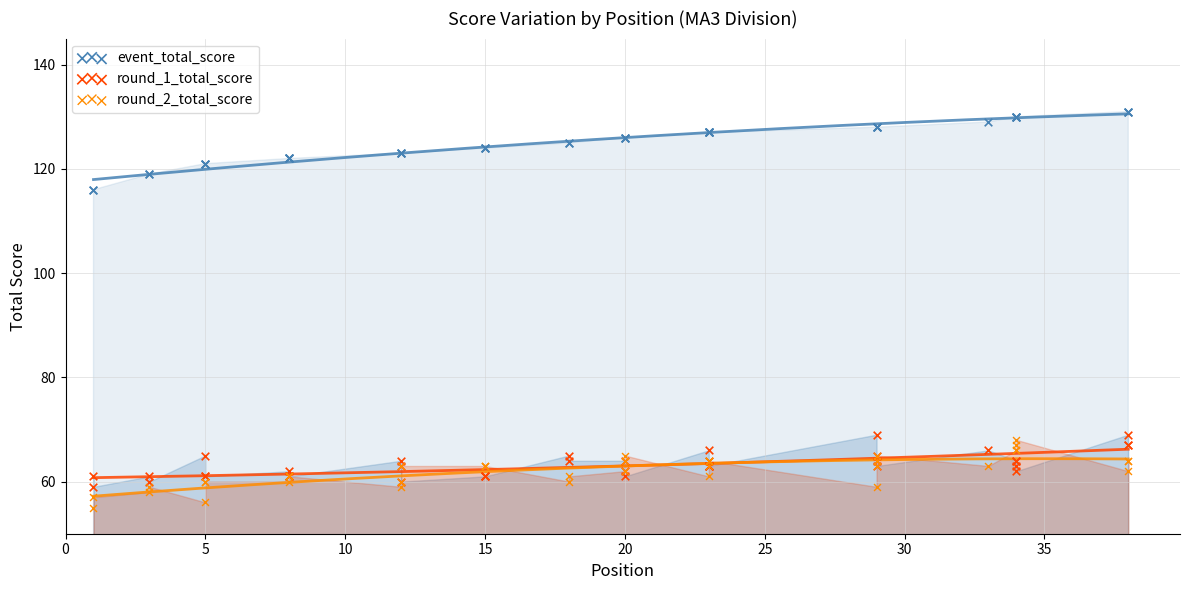

What are all the series names shown in the legend?

event_total_score, round_1_total_score, round_2_total_score